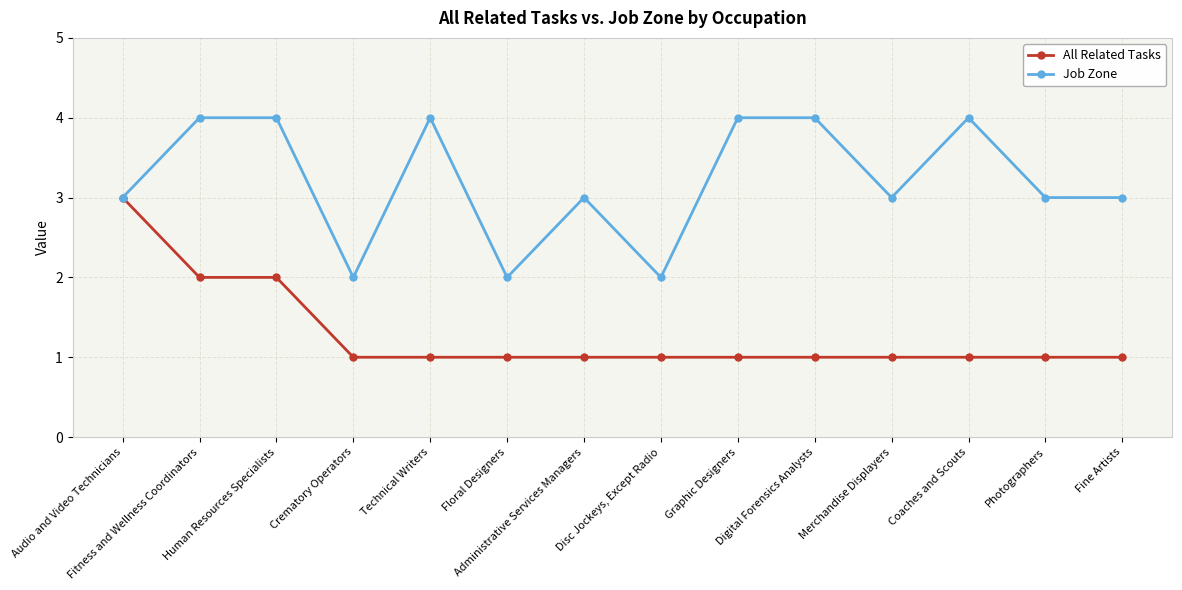

What is the difference between the Job Zone values at Disc Jockeys, Except Radio and Graphic Designers?

2